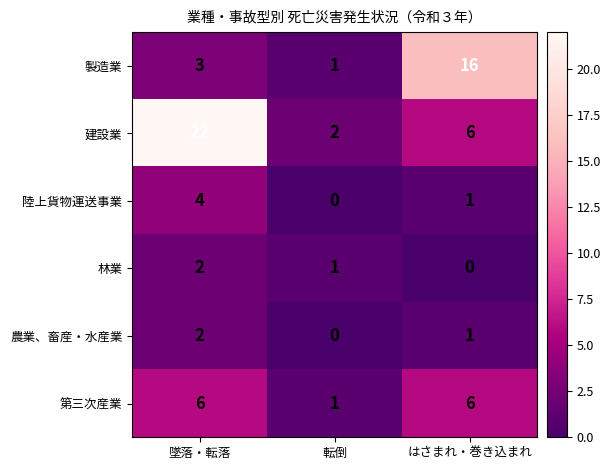

True or false: 林業 has a value of 2 at 墜落・転落.

True